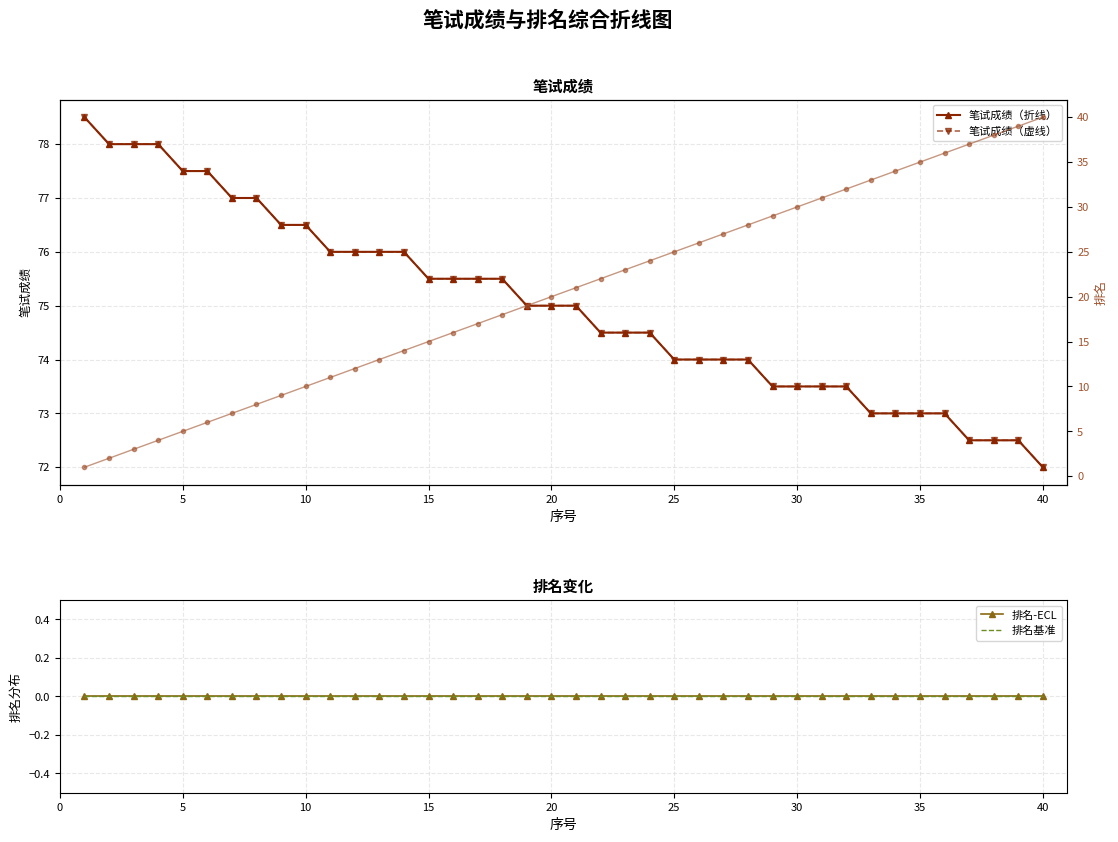

What is the greatest value displayed?

78.5